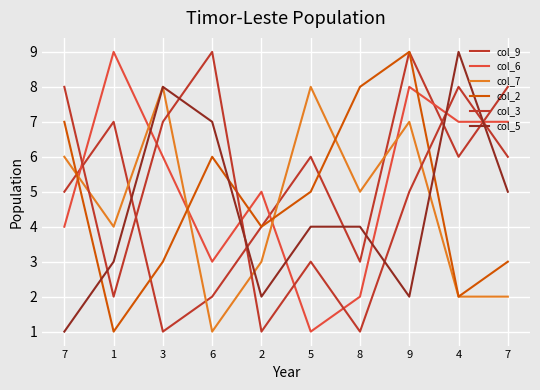

Between which two adjacent categories do col_9 and col_7 first intersect?

7 and 1